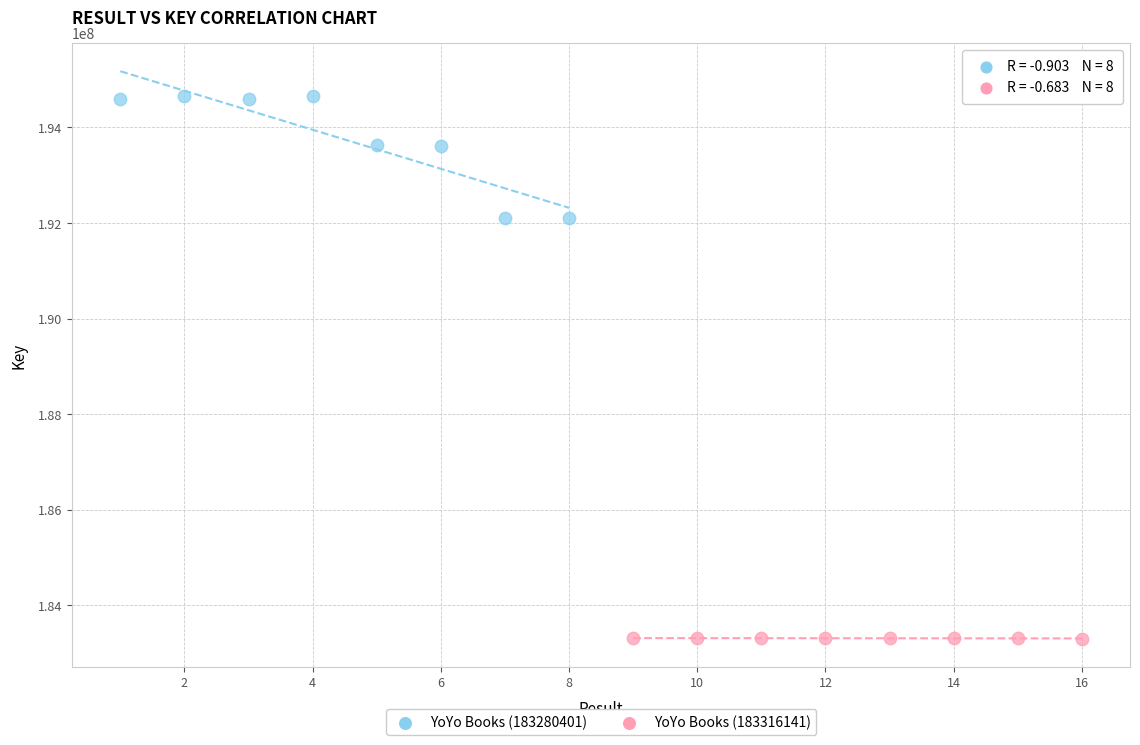

Which series contains the lowest Y value?

YoYo Books (183316141)